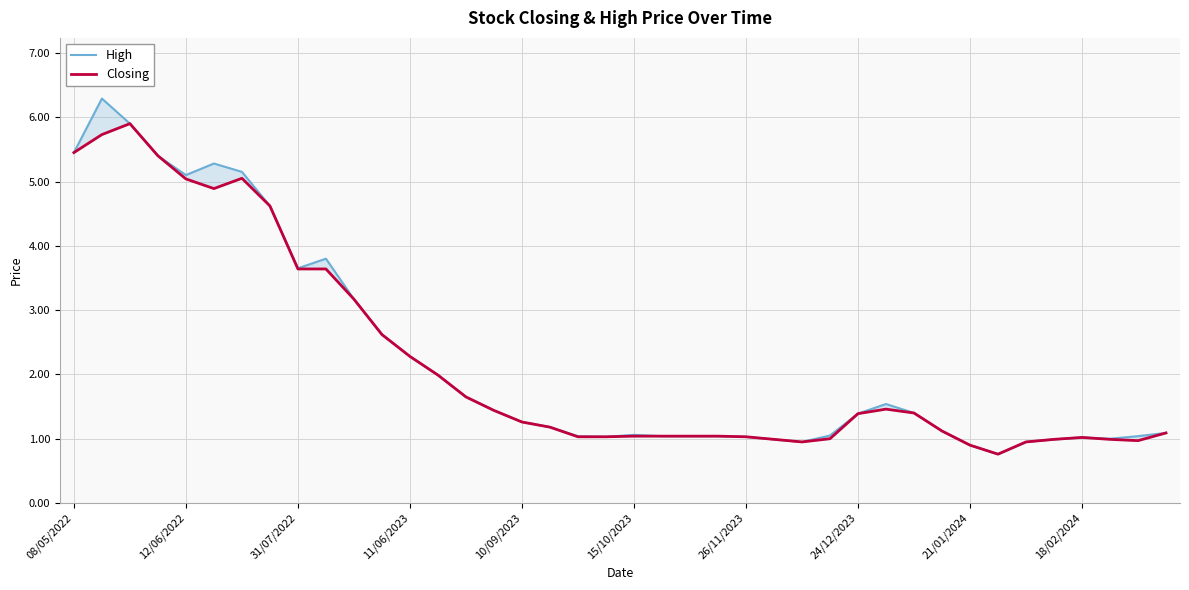

The High series shows 1.5 at 25. True or false?

False